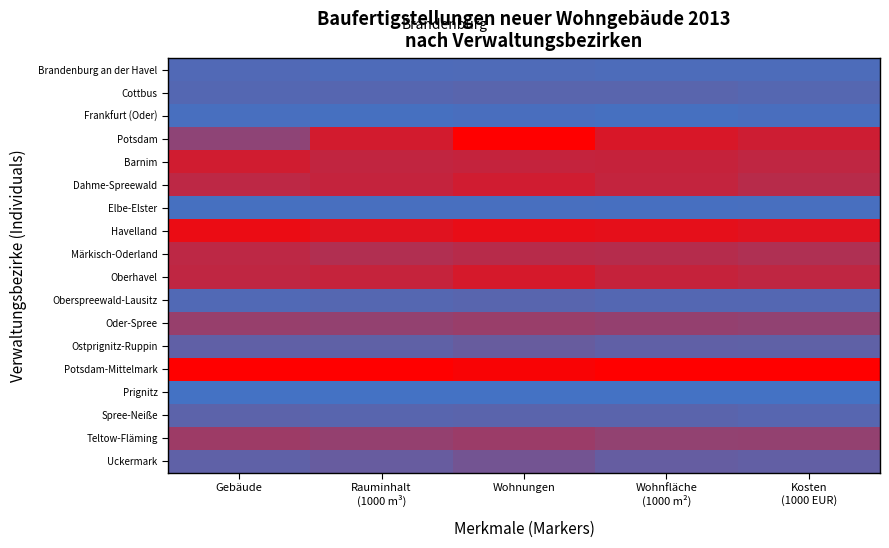

How many series are shown in this chart?

18